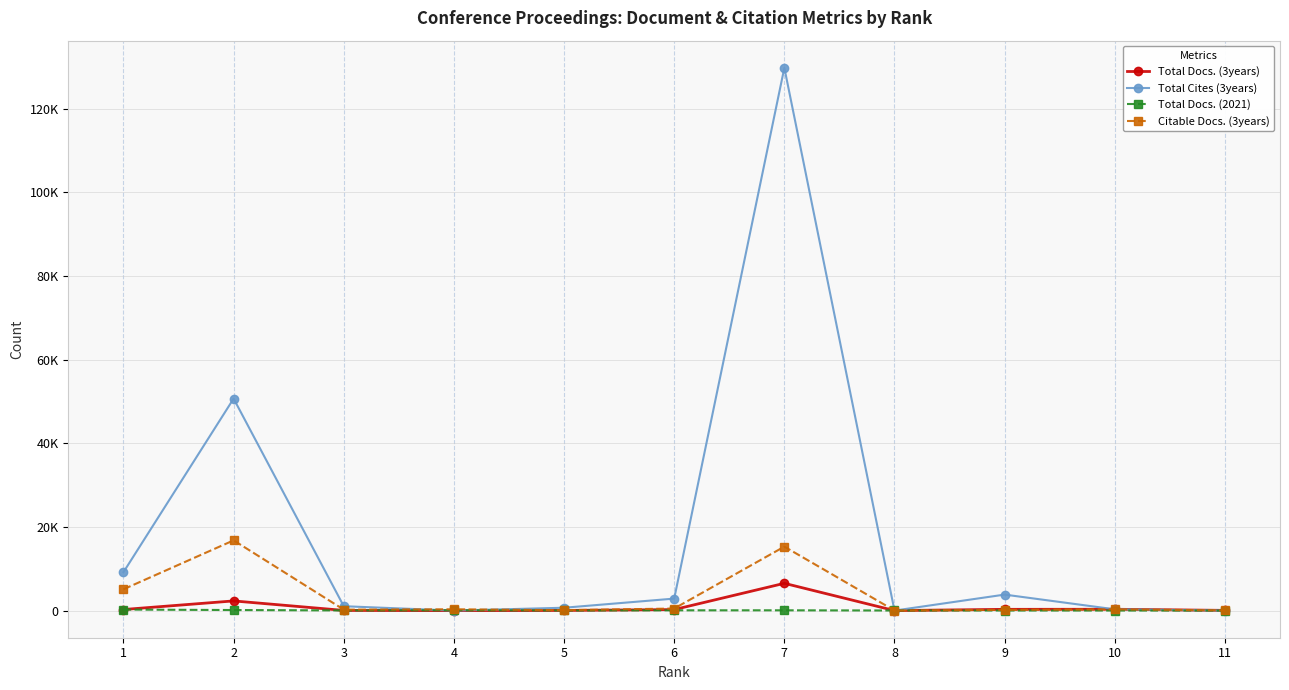

Which series has the largest total across all categories?

Total Cites (3years)